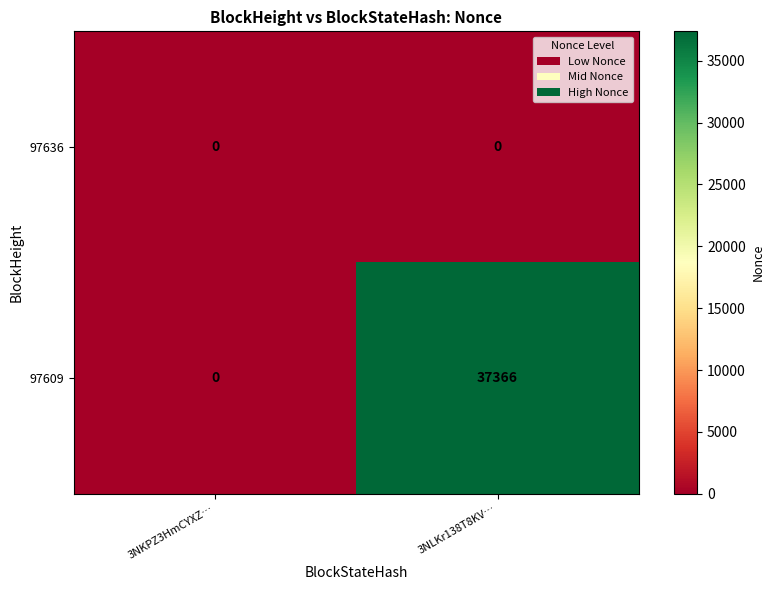

What is the sum of all 97609 values?

37366